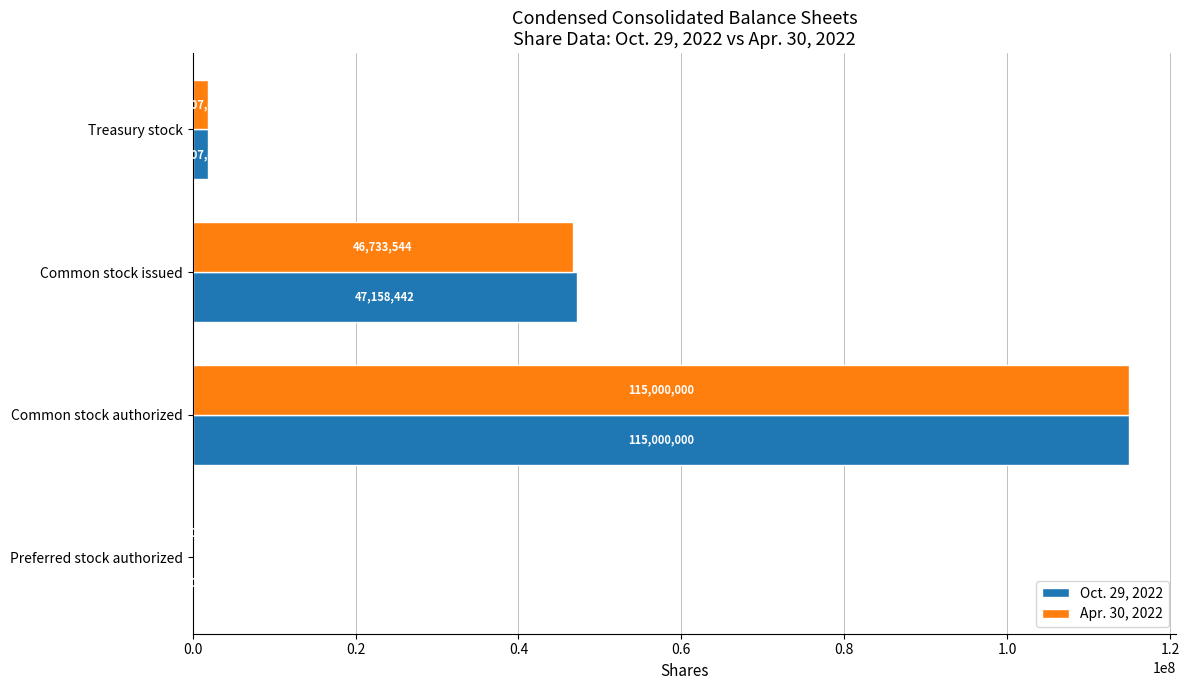

The Apr. 30, 2022 series shows 115000000 at Common stock authorized. True or false?

True